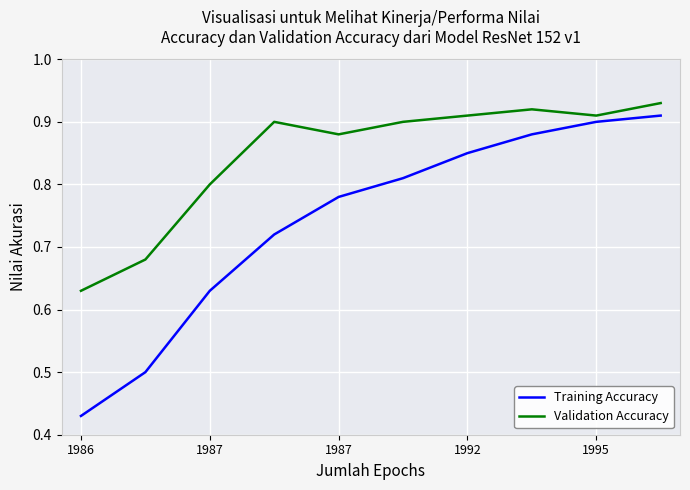

Which series has the widest spread of values?

Training Accuracy